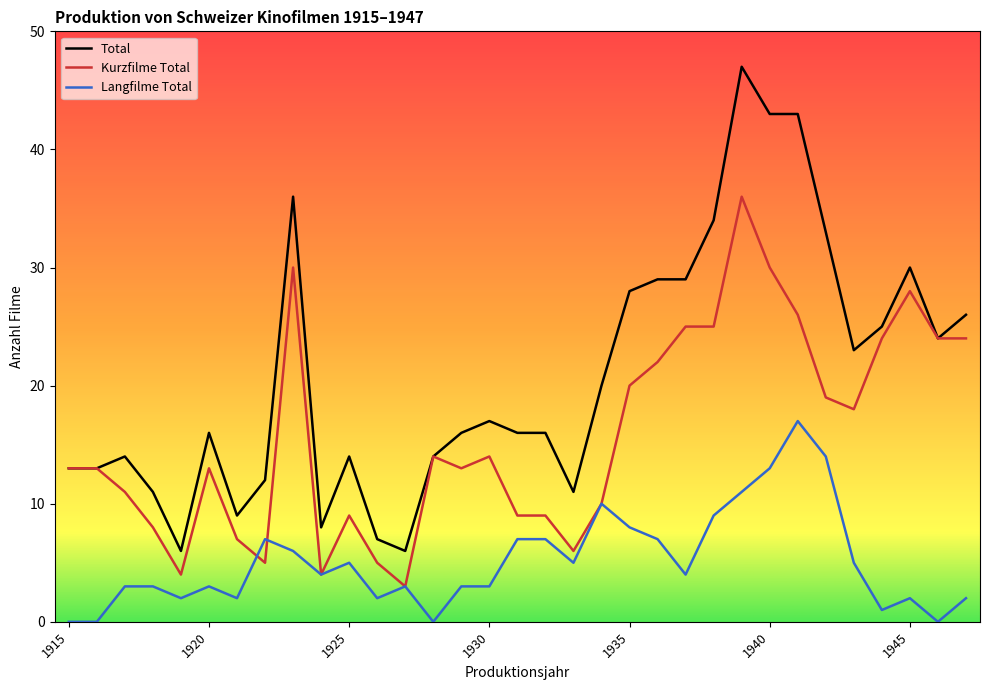

Reading left to right, what are all the values shown in this chart?

Total: 13	13	14	11	6	16	9	12	36	8	14	7	6	14	16	17	16	16	11	20	28	29	29	34	47	43	43	33	23	25	30	24	26
Kurzfilme Total: 13	13	11	8	4	13	7	5	30	4	9	5	3	14	13	14	9	9	6	10	20	22	25	25	36	30	26	19	18	24	28	24	24
Langfilme Total: 0	0	3	3	2	3	2	7	6	4	5	2	3	0	3	3	7	7	5	10	8	7	4	9	11	13	17	14	5	1	2	0	2